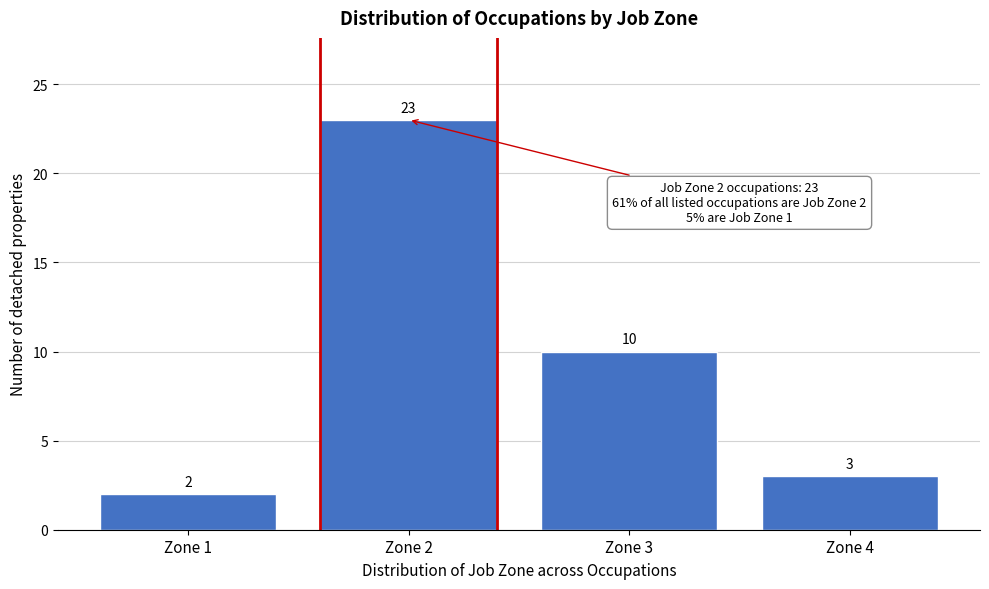

Reading left to right, list all the values displayed in this chart.

2	23	10	3